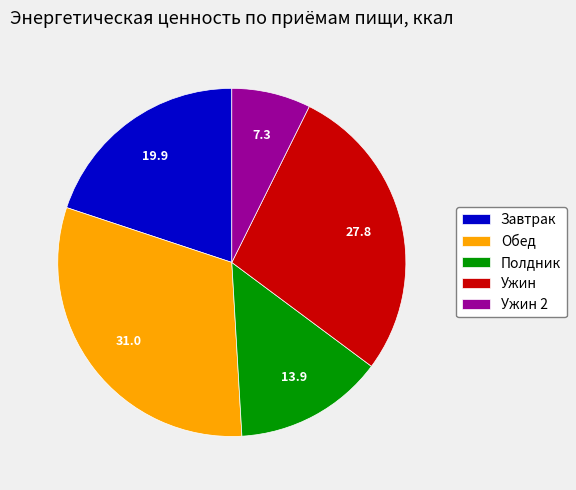

Do Полдник and Ужин 2 together represent more than half of the pie?

No